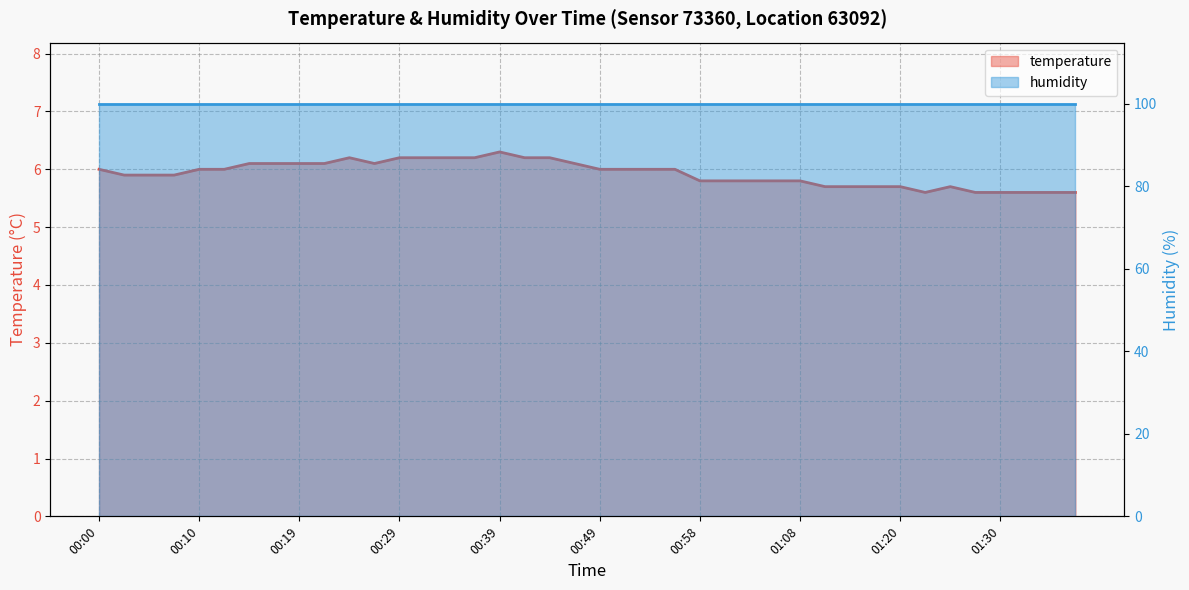

True or false: there are more than 2 points higher than both neighbors.

True